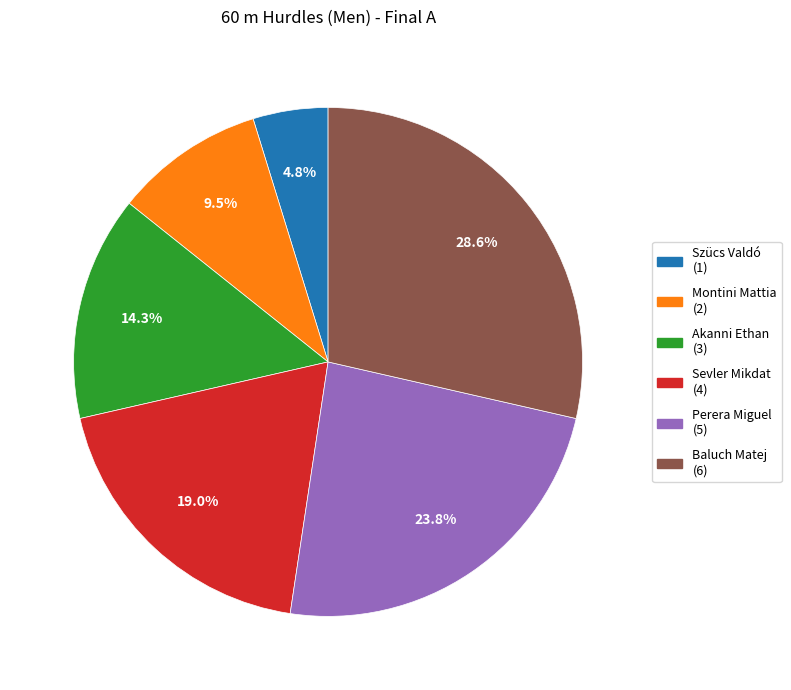

The Baluch Matej slice represents 40% of the pie. True or false?

False